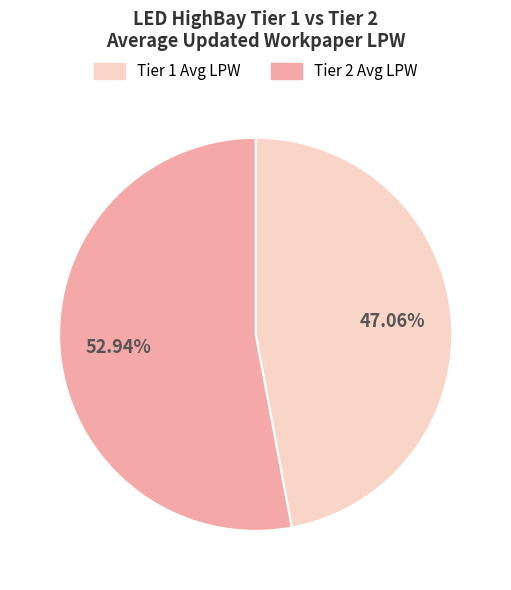

Does any single category account for the majority?

Yes